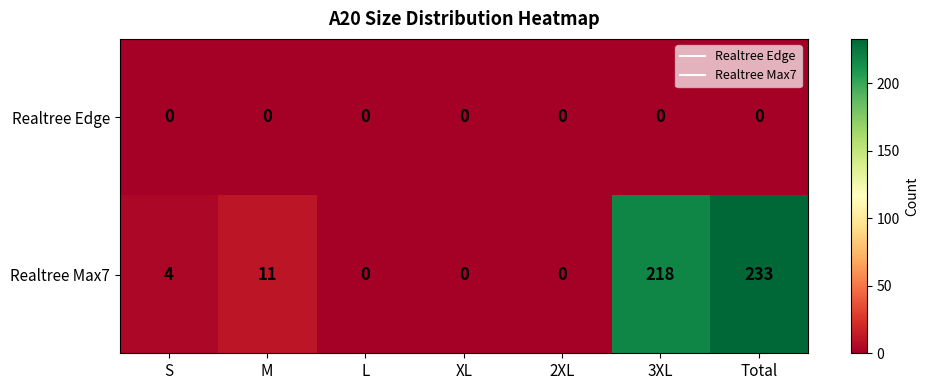

How many series are shown in this chart?

2